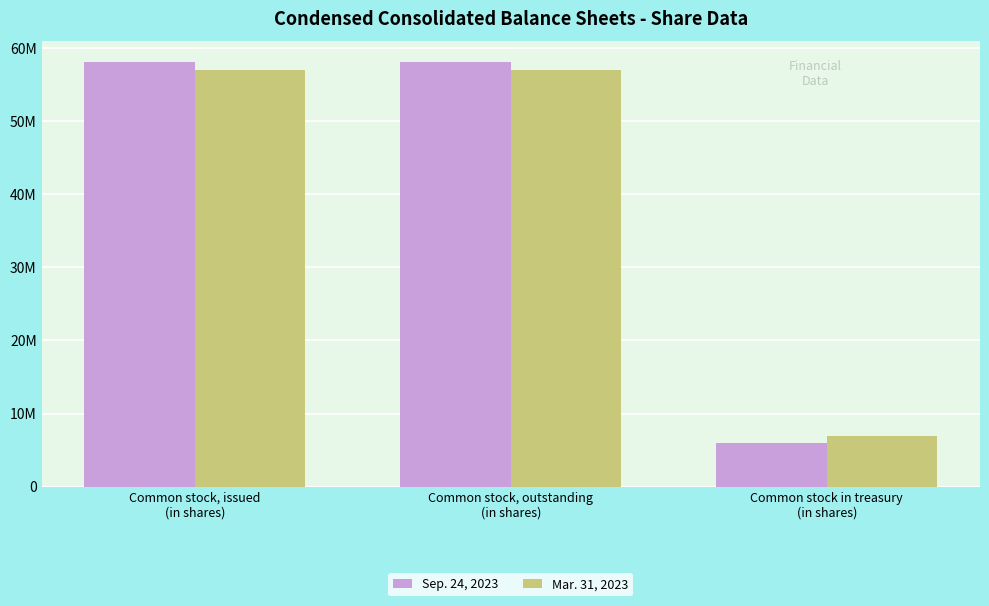

Reading left to right, list all the values displayed in this chart.

Sep. 24, 2023: 58062364	58062364	5902075
Mar. 31, 2023: 57085756	57085756	6878683